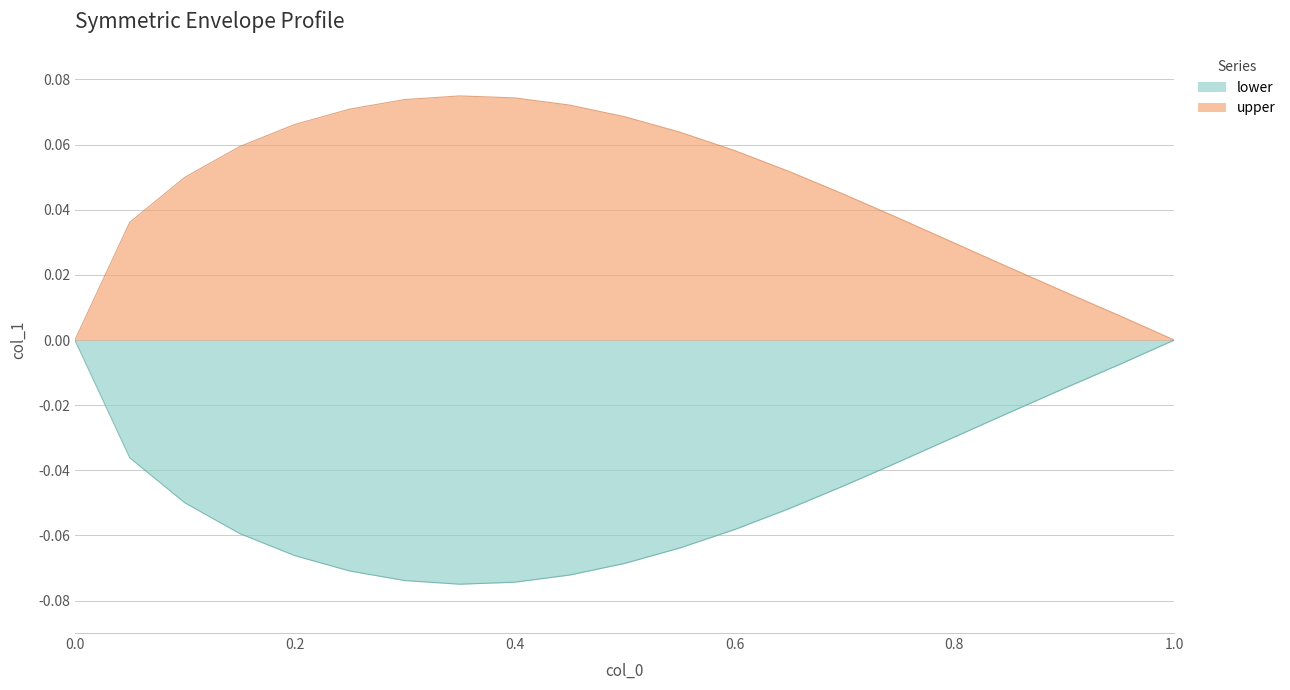

Does the chart have visible grid lines?

Yes